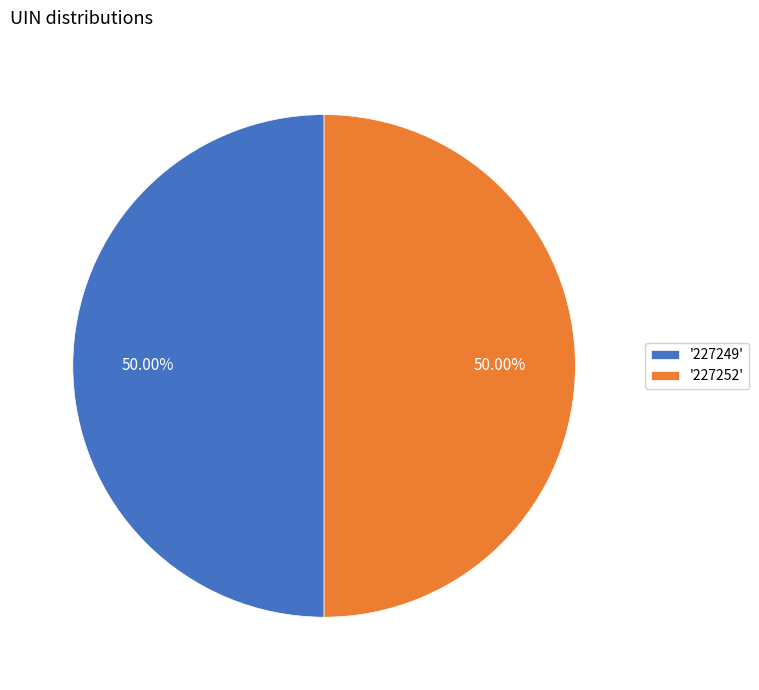

What is the ratio of the value at '227252' to the value at '227249'?

1.0